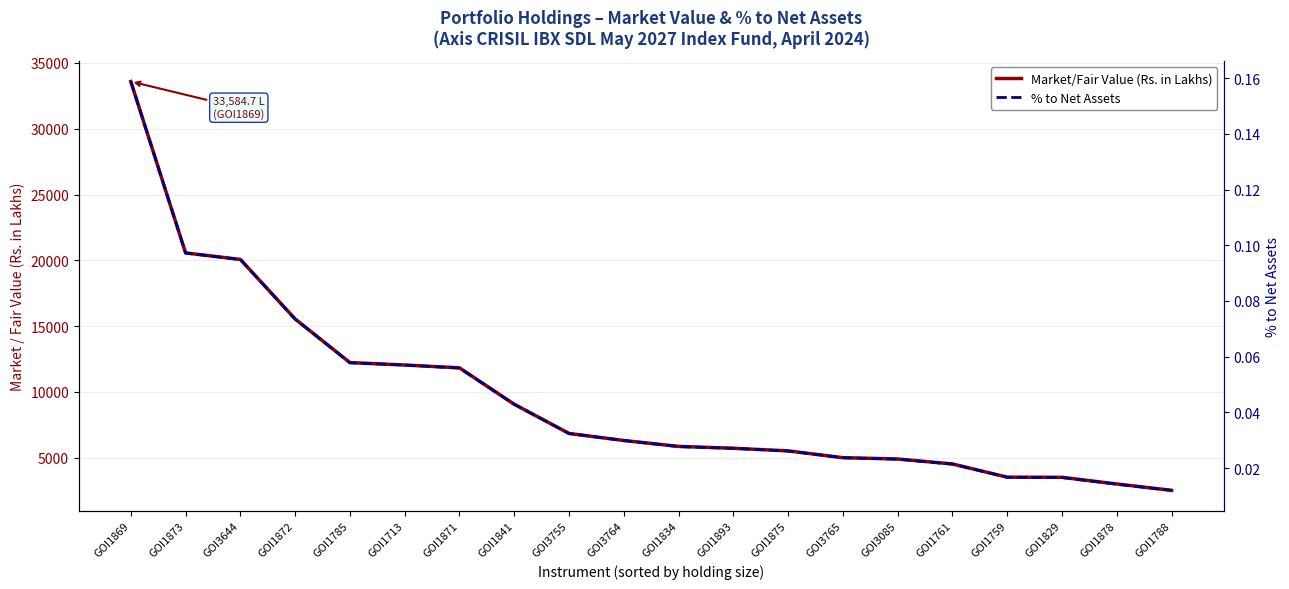

Between GOI1761 and GOI1829, which is larger?

GOI1761